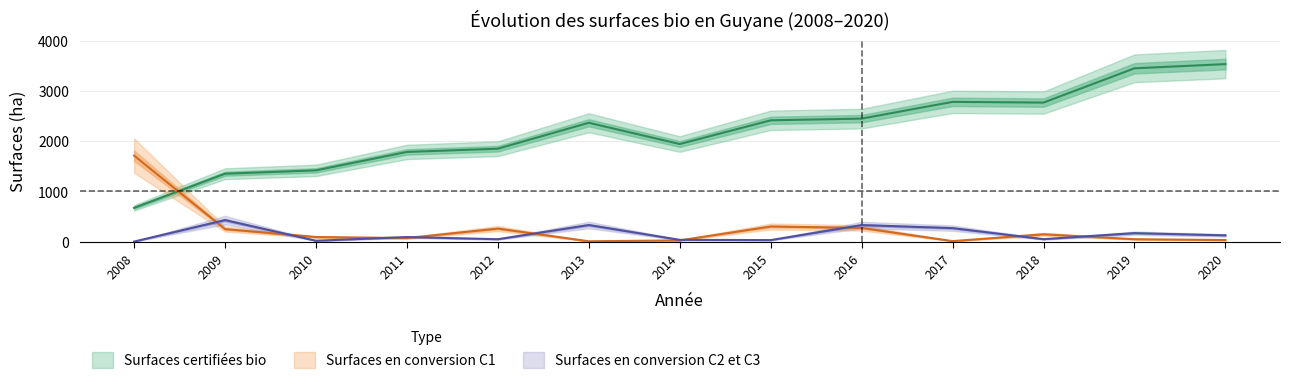

At which category does Surfaces certifiées bio reach its first local peak?

2013